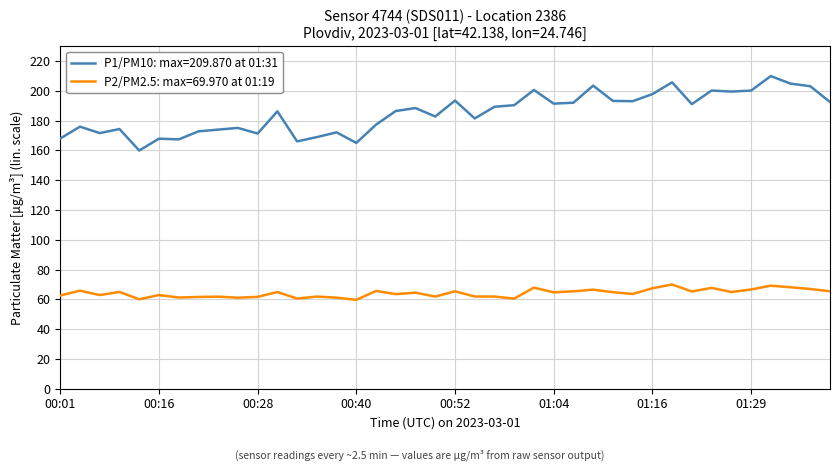

Which series has the largest total across all categories?

P1/PM10: max=209.870 at 01:31